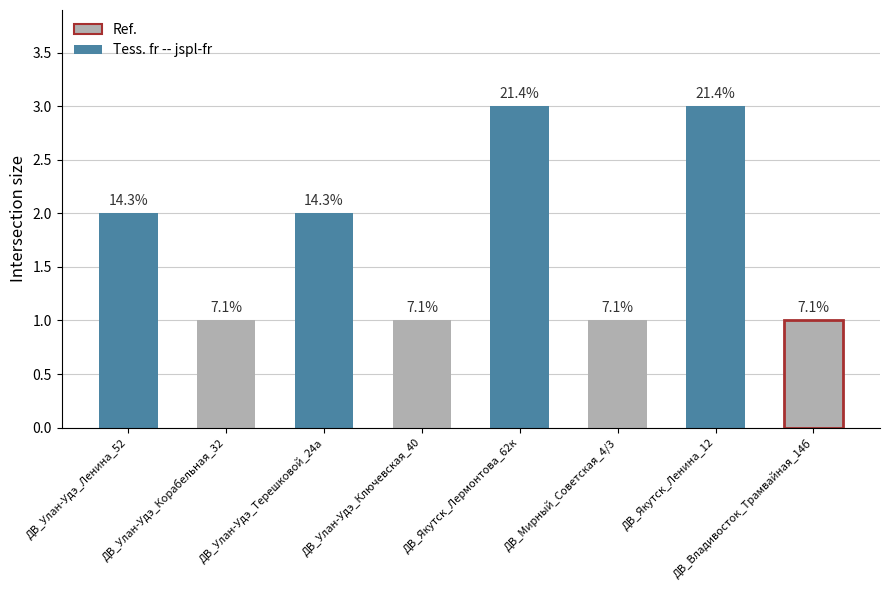

Does the chart contain any negative values?

No